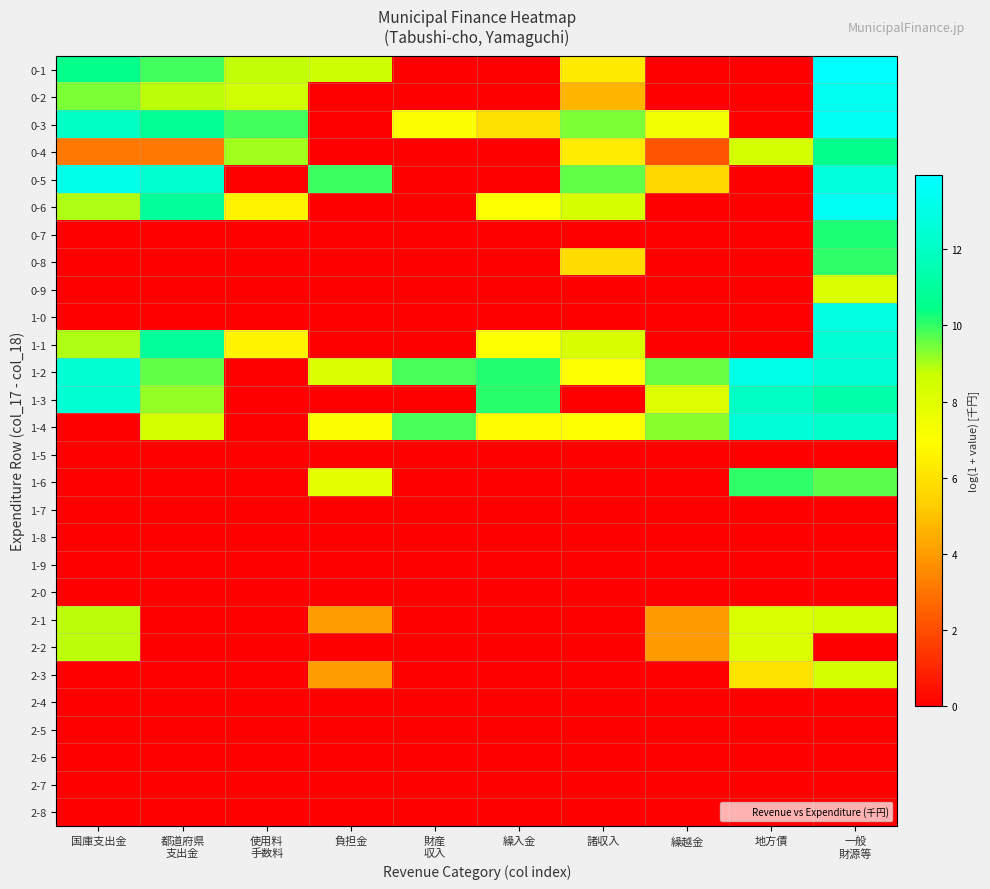

Between 国庫支出金 and 都道府県
支出金, which is larger?

国庫支出金